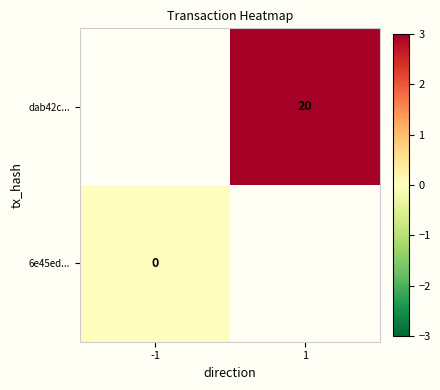

Count the number of data series in this chart.

2